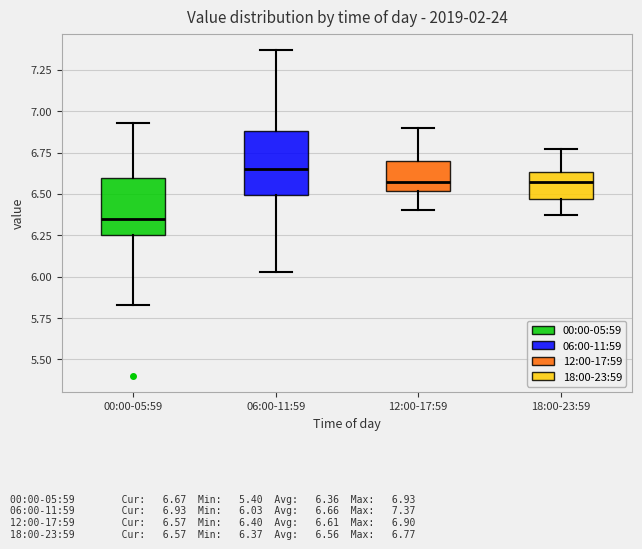

Reading left to right, transcribe this box plot: for each box, give where its median line is, the range the box spans, and where its two whiskers end, as read against the y-axis. The values are not printed on the chart, so give them approximately, as read against the axis.

00:00-05:59: median 6.35, box 6.25 to 6.60, whiskers 5.85 to 6.95
06:00-11:59: median 6.65, box 6.50 to 6.90, whiskers 6.05 to 7.35
12:00-17:59: median 6.55, box 6.50 to 6.70, whiskers 6.40 to 6.90
18:00-23:59: median 6.55, box 6.45 to 6.65, whiskers 6.35 to 6.75